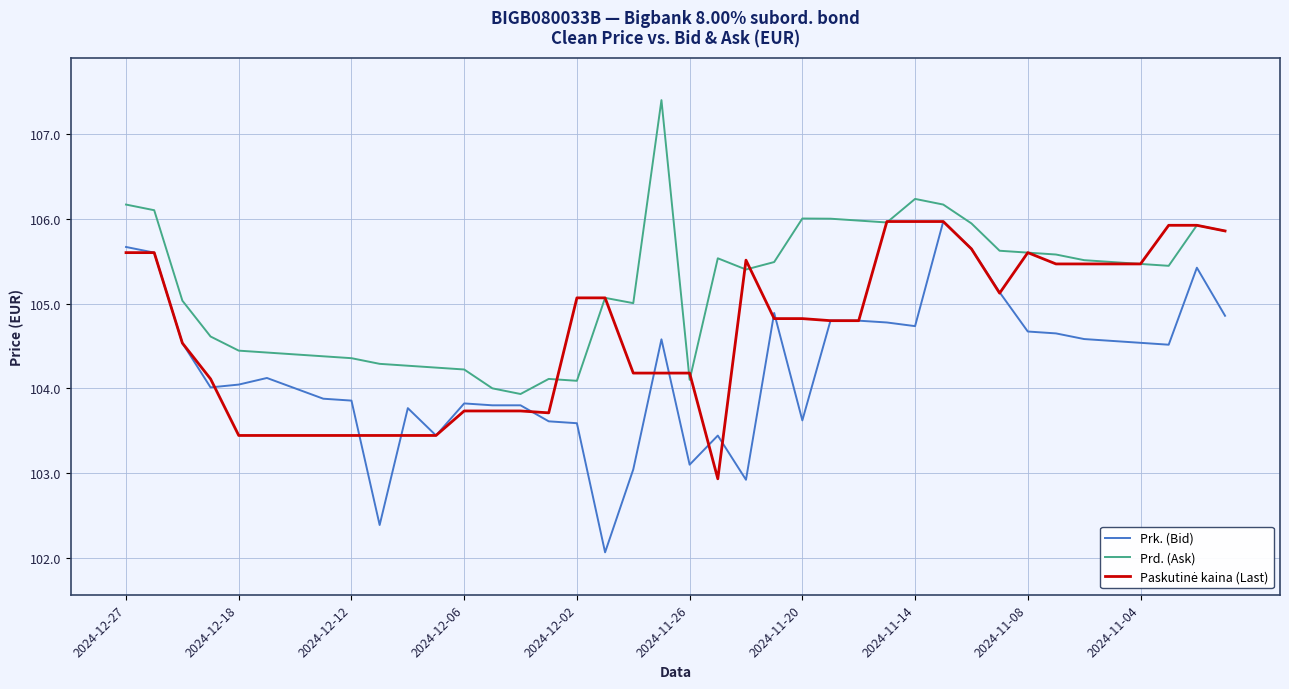

True or false: Prd. (Ask) and Prk. (Bid) intersect in this chart.

False